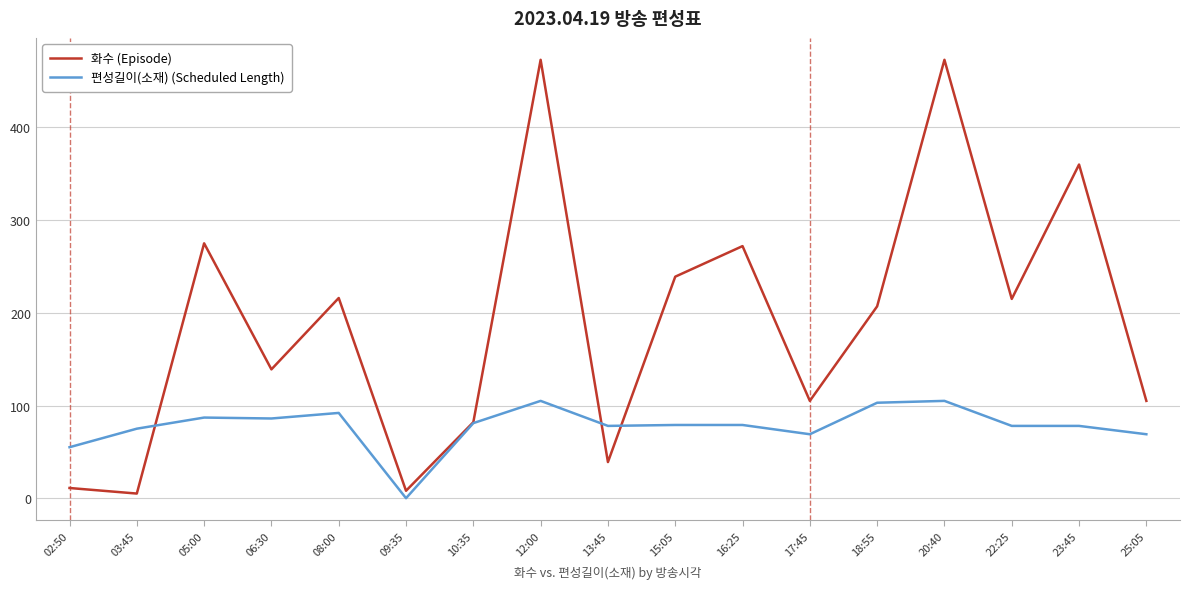

What is the greatest value displayed?

473